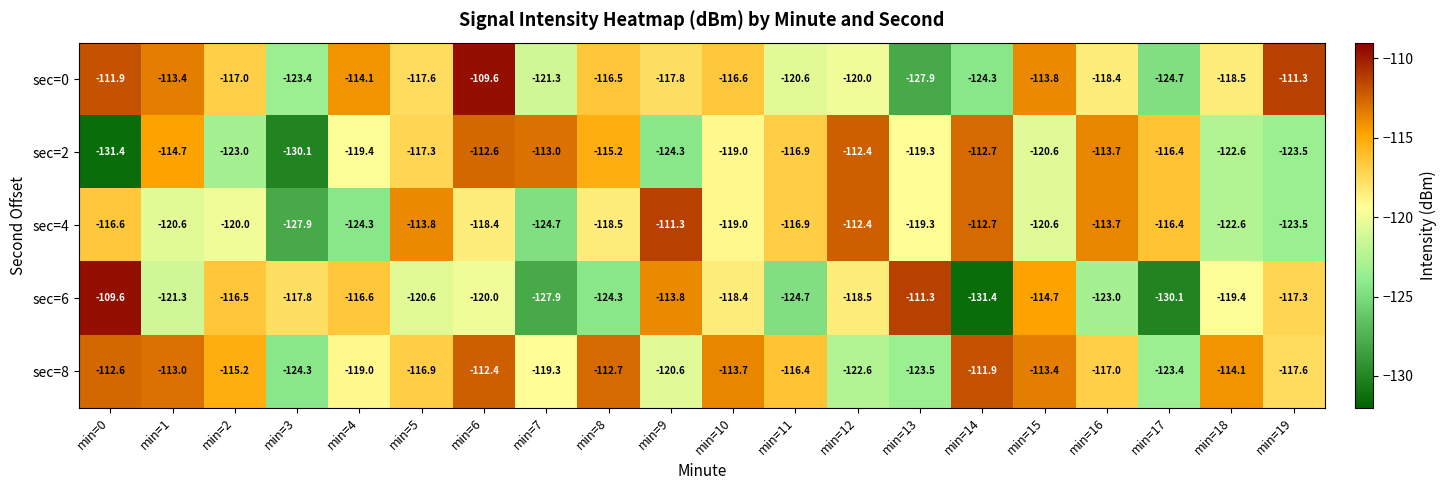

Is it true that sec=0 equals -67.4 at min=9?

False